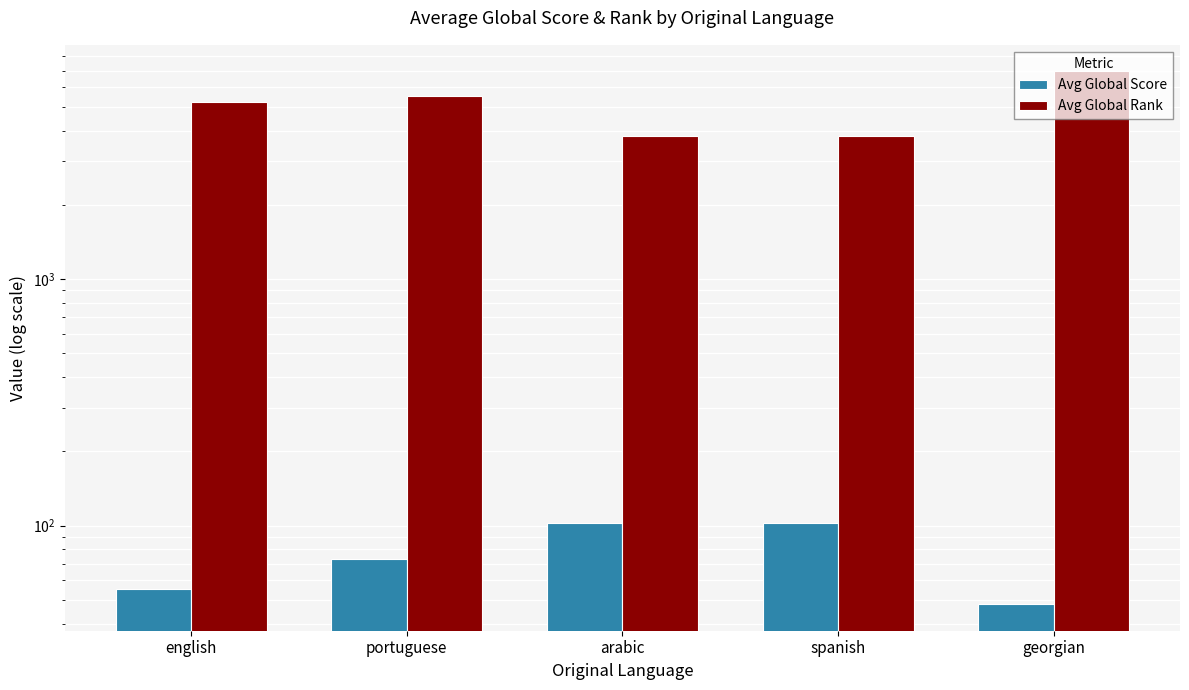

What is the total value across all series at spanish?

3896.0